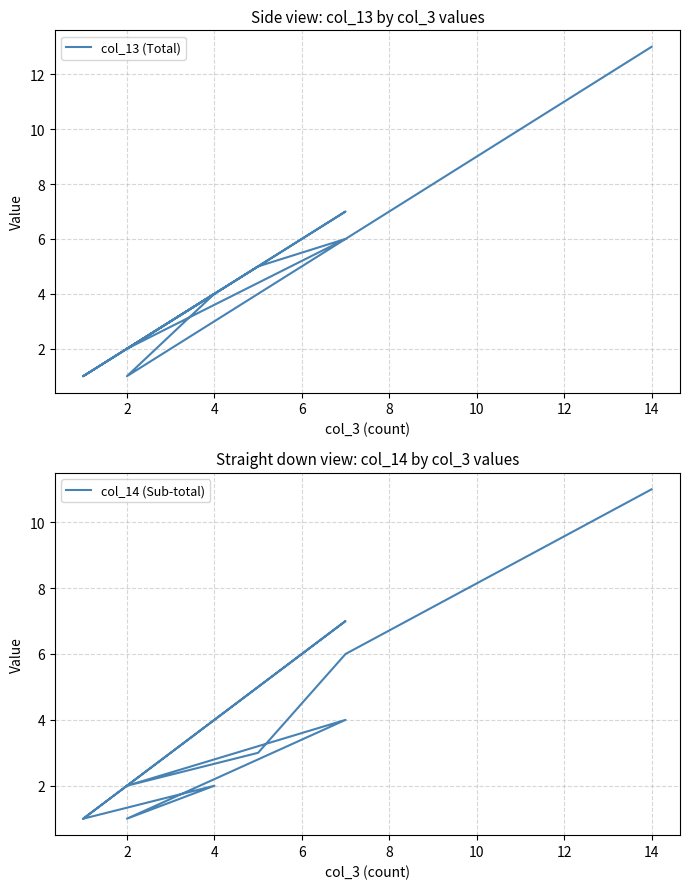

How many categories are shown in the chart?

12